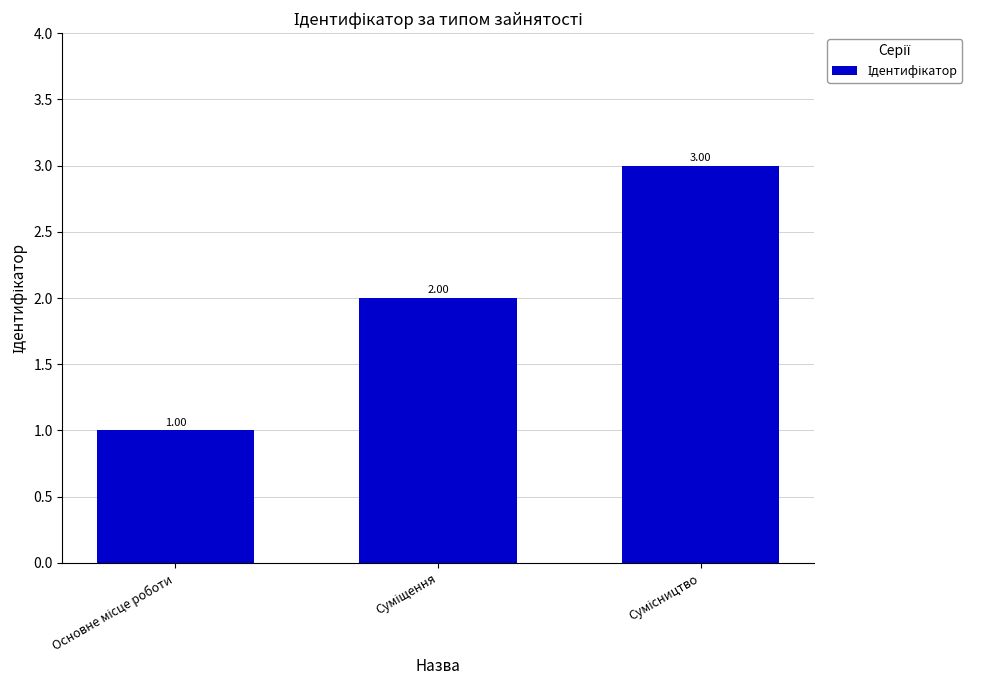

What is the sum of all values?

6